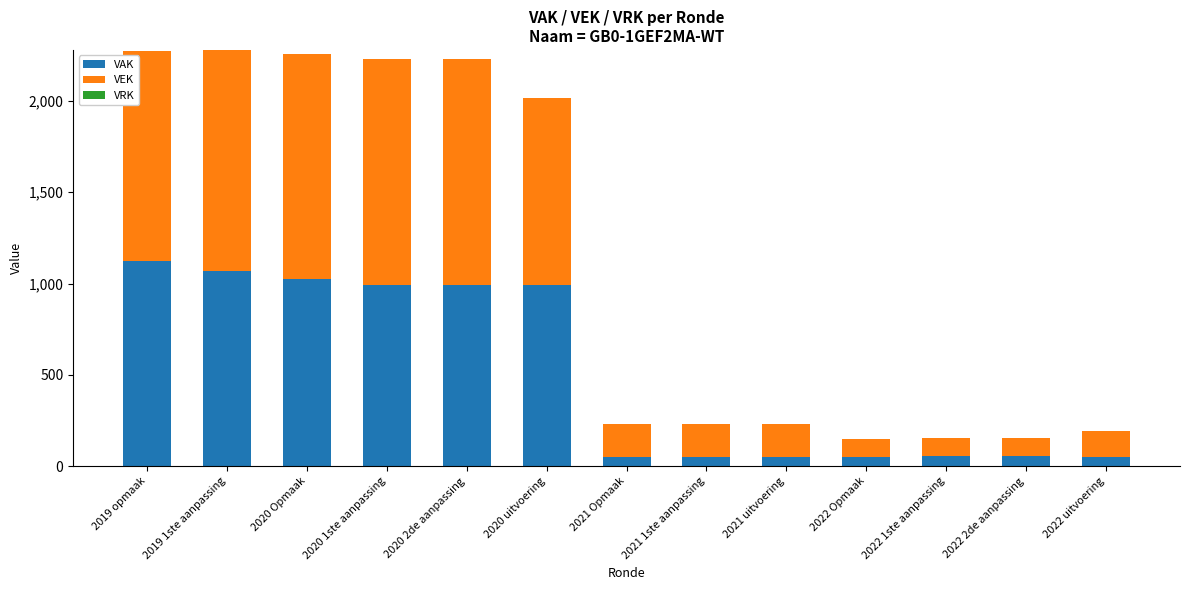

What is the maximum value for VAK?

1121